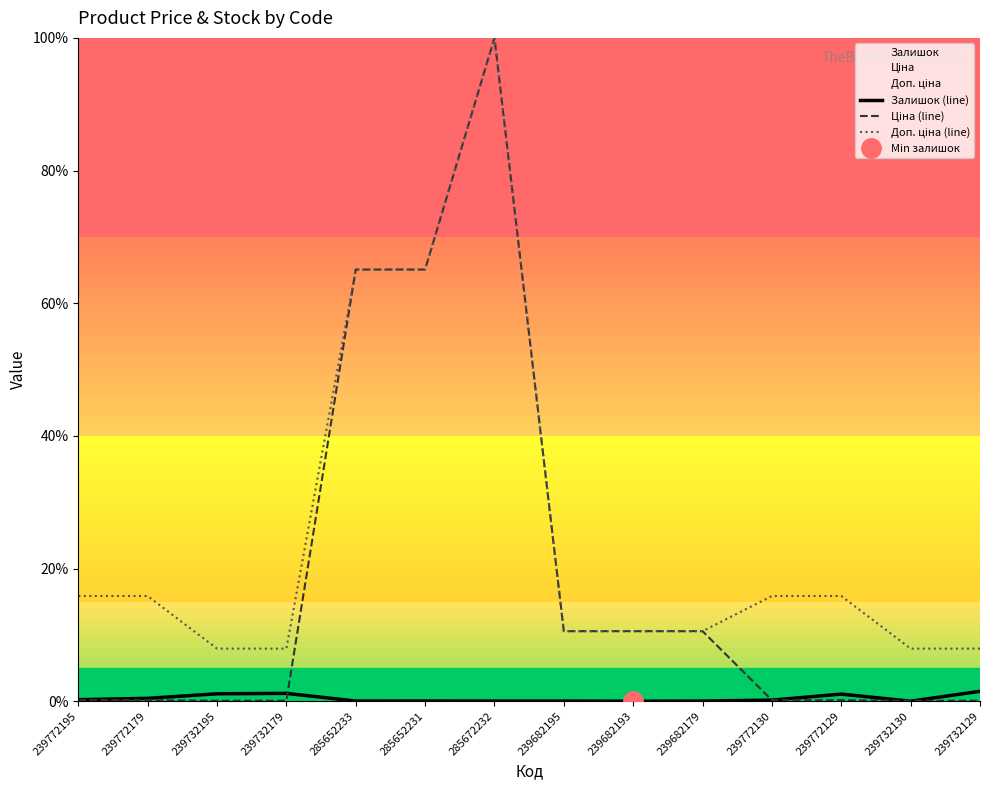

True or false: Ціна (line) has more than 0 points higher than both neighbors.

True